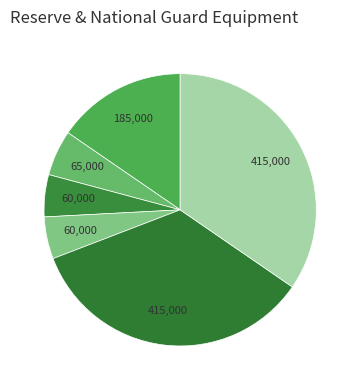

How many slices are in this pie chart?

6